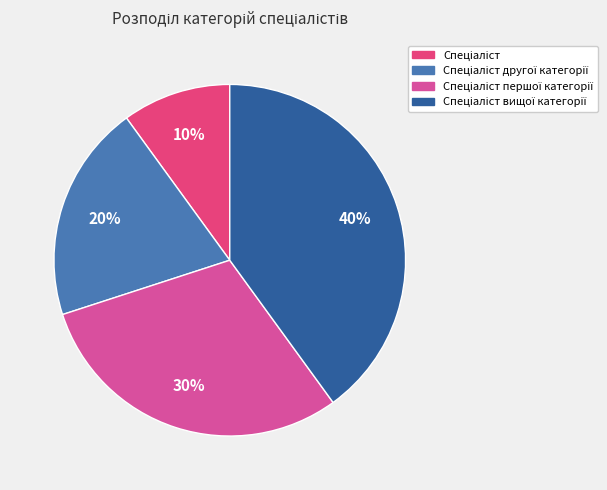

To the nearest percent, what is the difference between the largest and smallest slice percentages?

30%